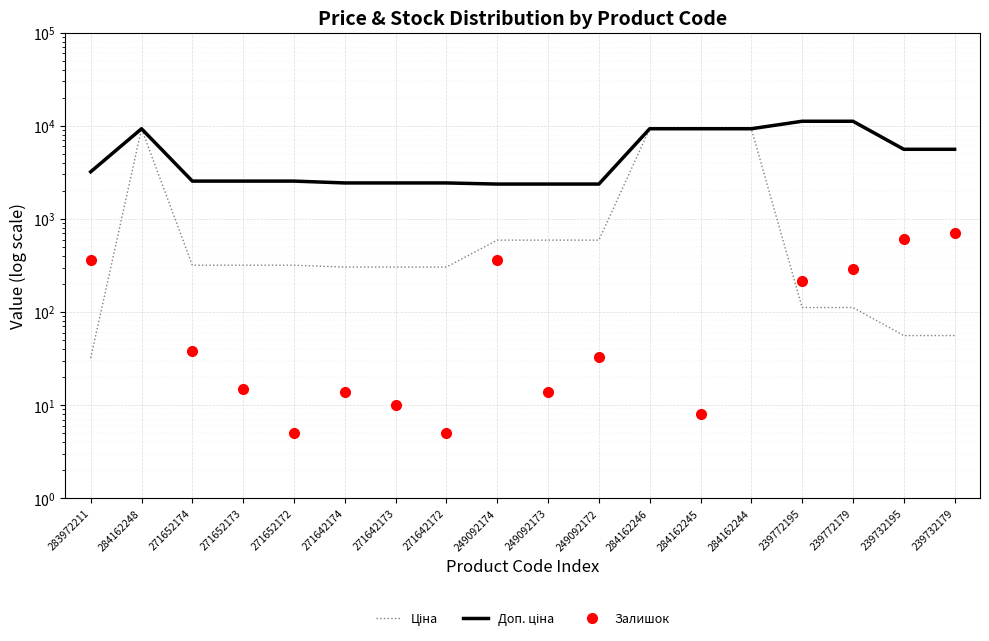

Reading left to right, extract all data points from this chart.

Ціна: 283972211=32.0	284162248=9290.5	271652174=318.3	271652173=318.3	271652172=318.3	271642174=304.1	271642173=304.1	271642172=304.1	249092174=591.6	249092173=591.6	249092172=591.6	284162246=9290.5	284162245=9290.5	284162244=9290.5	239772195=111.8	239772179=111.8	239732195=55.9	239732179=55.9
Доп. ціна: 283972211=3205.0	284162248=9290.5	271652174=2546.4	271652173=2546.4	271652172=2546.4	271642174=2432.8	271642173=2432.8	271642172=2432.8	249092174=2366.5	249092173=2366.5	249092172=2366.5	284162246=9290.5	284162245=9290.5	284162244=9290.5	239772195=11182.0	239772179=11182.0	239732195=5591.0	239732179=5591.0
Залишок: 283972211=360.0	284162248=0.0	271652174=38.0	271652173=15.0	271652172=5.0	271642174=14.0	271642173=10.0	271642172=5.0	249092174=365.0	249092173=14.0	249092172=33.0	284162246=0.0	284162245=8.0	284162244=0.0	239772195=218.0	239772179=290.0	239732195=606.0	239732179=702.0